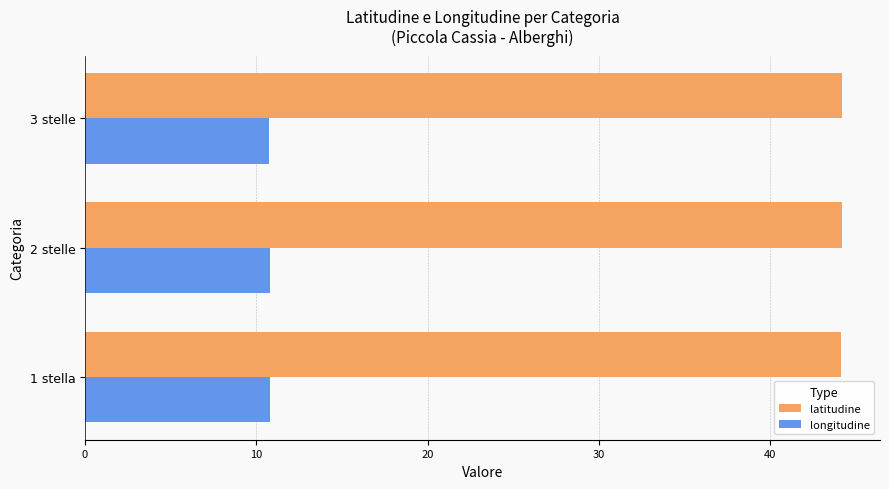

True or false: latitudine has a value of 71.5 at 1 stella.

False